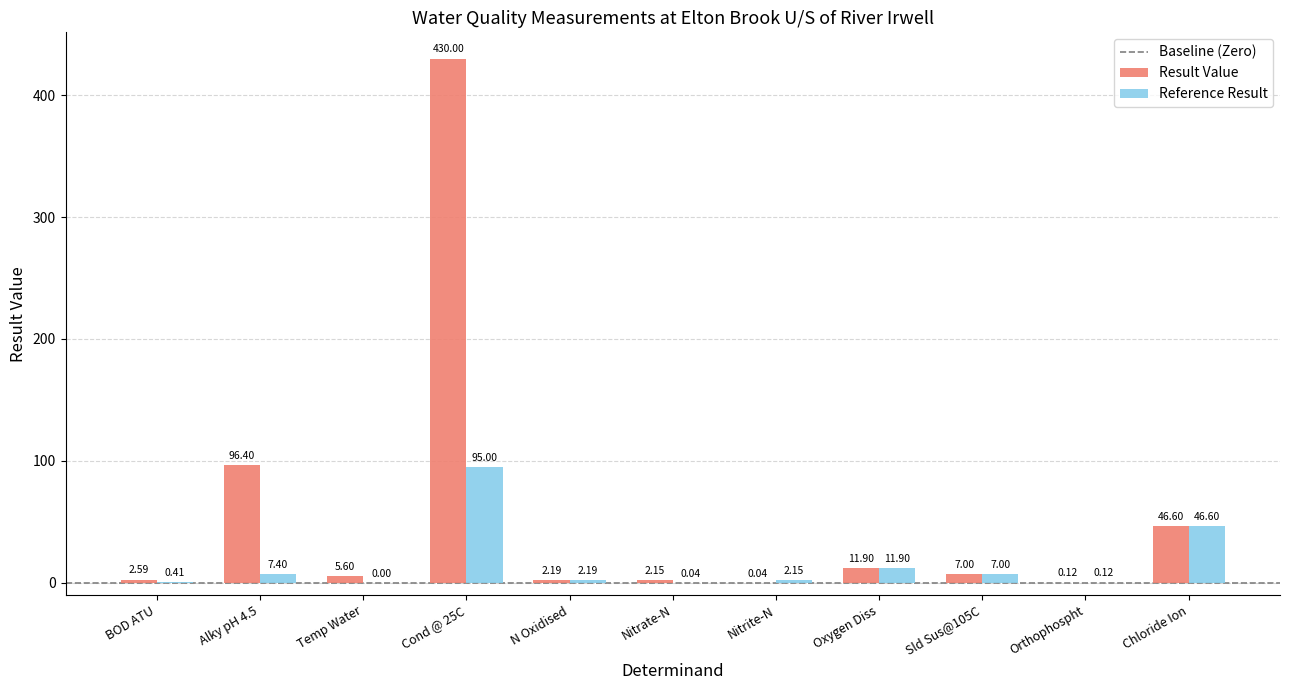

Which series has the largest total across all categories?

Result Value